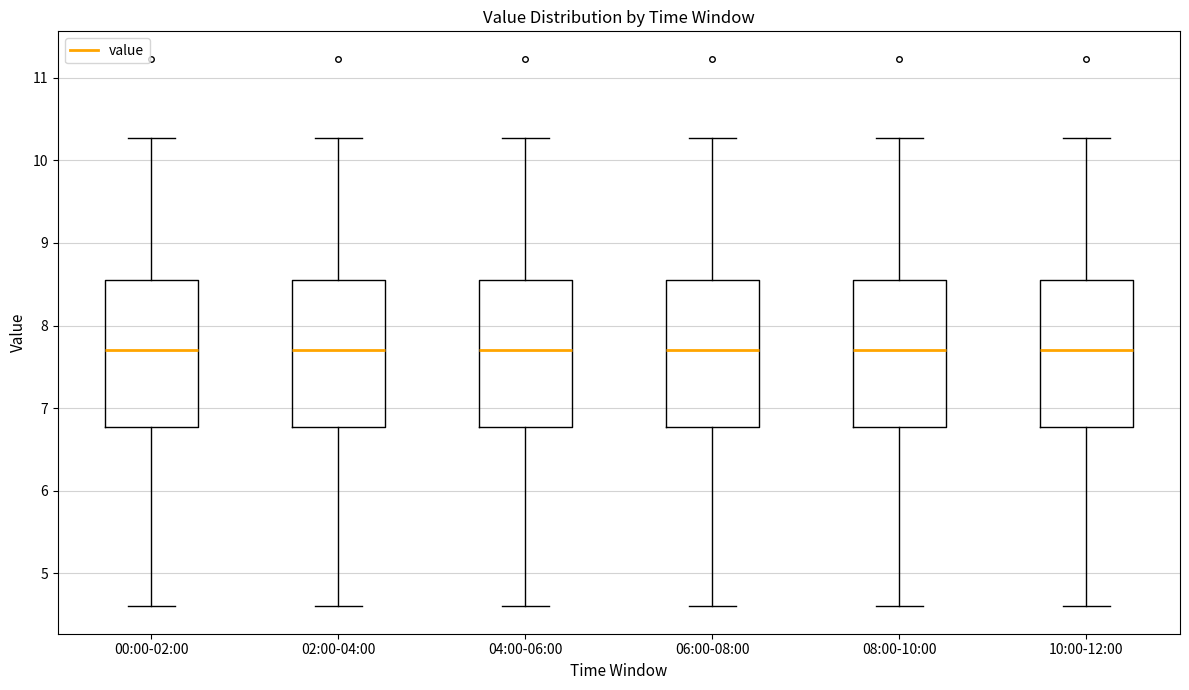

Reading left to right, read every box against the y-axis: the position of its median line, the range the box covers, and the ends of its whiskers. The values are not printed on the chart, so give them approximately, as read against the axis.

00:00-02:00: median 7.7, box 6.8 to 8.6, whiskers 4.6 to 10.3
02:00-04:00: median 7.7, box 6.8 to 8.6, whiskers 4.6 to 10.3
04:00-06:00: median 7.7, box 6.8 to 8.6, whiskers 4.6 to 10.3
06:00-08:00: median 7.7, box 6.8 to 8.6, whiskers 4.6 to 10.3
08:00-10:00: median 7.7, box 6.8 to 8.6, whiskers 4.6 to 10.3
10:00-12:00: median 7.7, box 6.8 to 8.6, whiskers 4.6 to 10.3